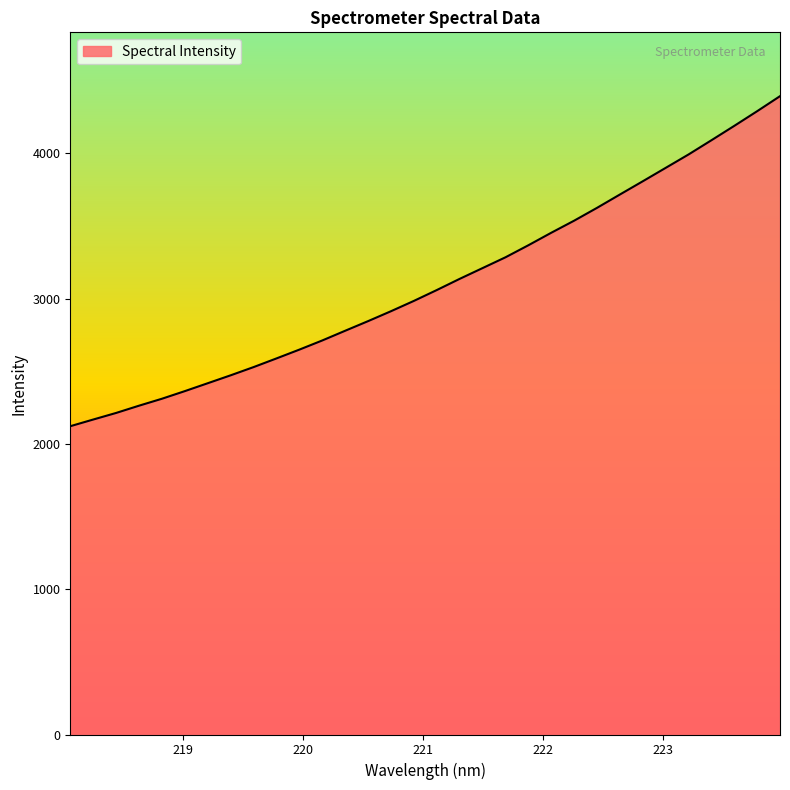

What is the maximum value shown in the chart?

4394.4